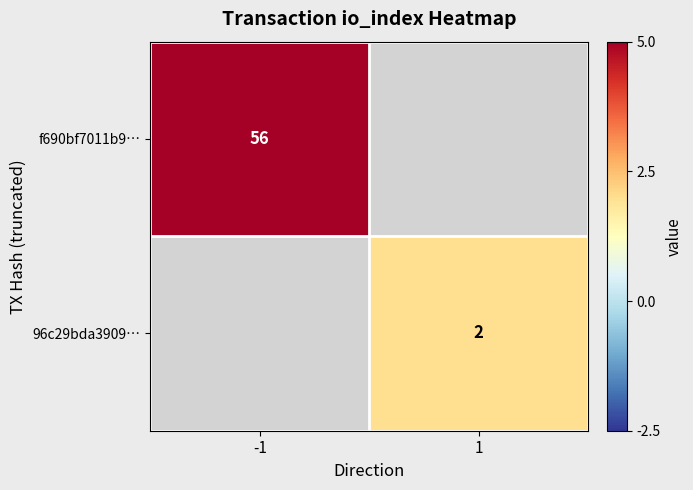

Is it true that f690bf7011b9… equals 56 at -1?

True